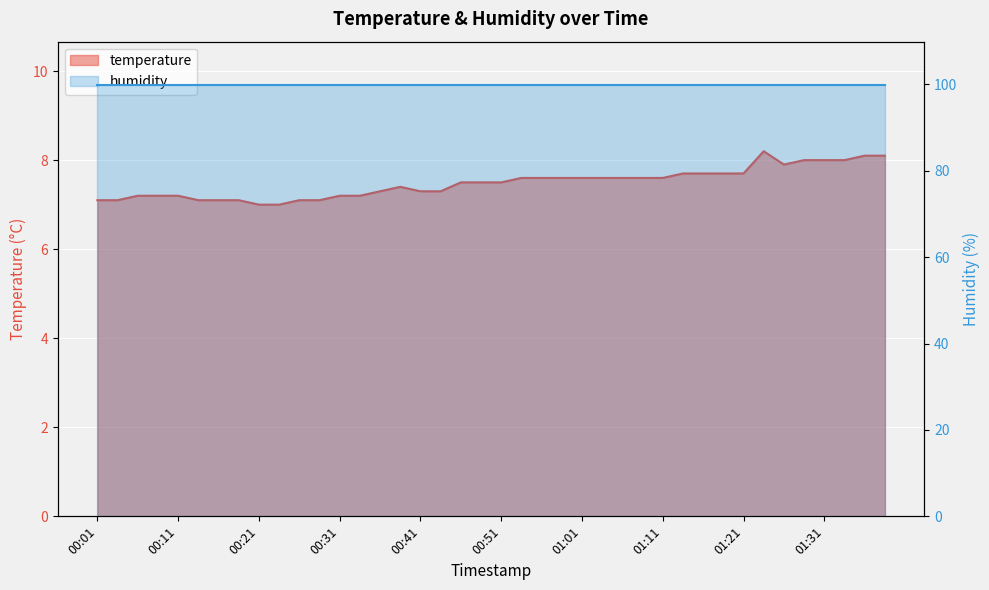

The chart shows a value of 2.6 at 00:38. True or false?

False